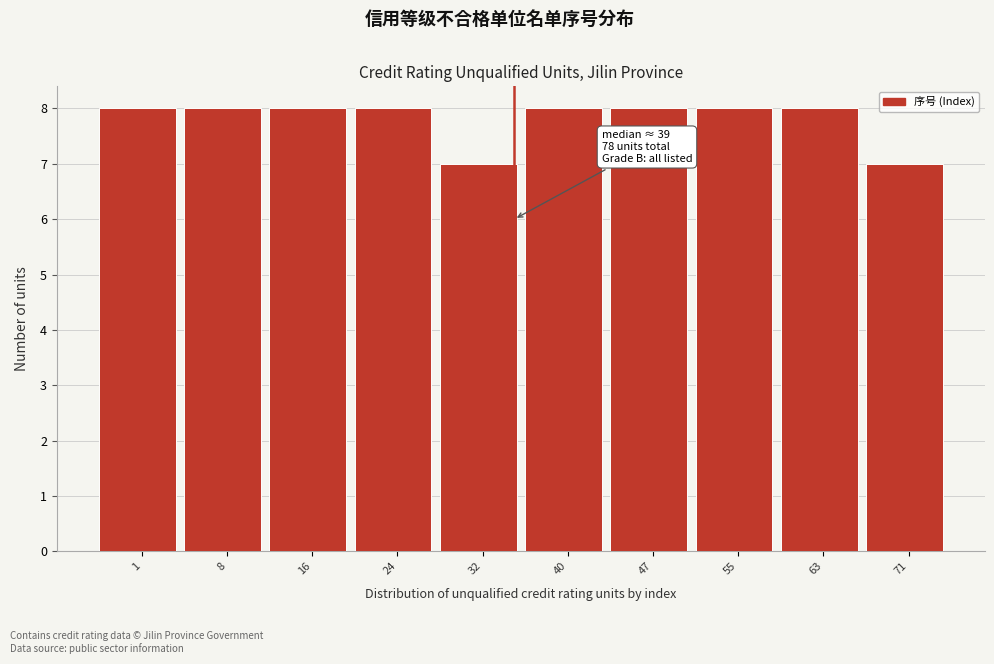

Reading left to right, what are all the values shown in this chart?

1=8	8=8	16=8	24=8	32=7	40=8	47=8	55=8	63=8	71=7